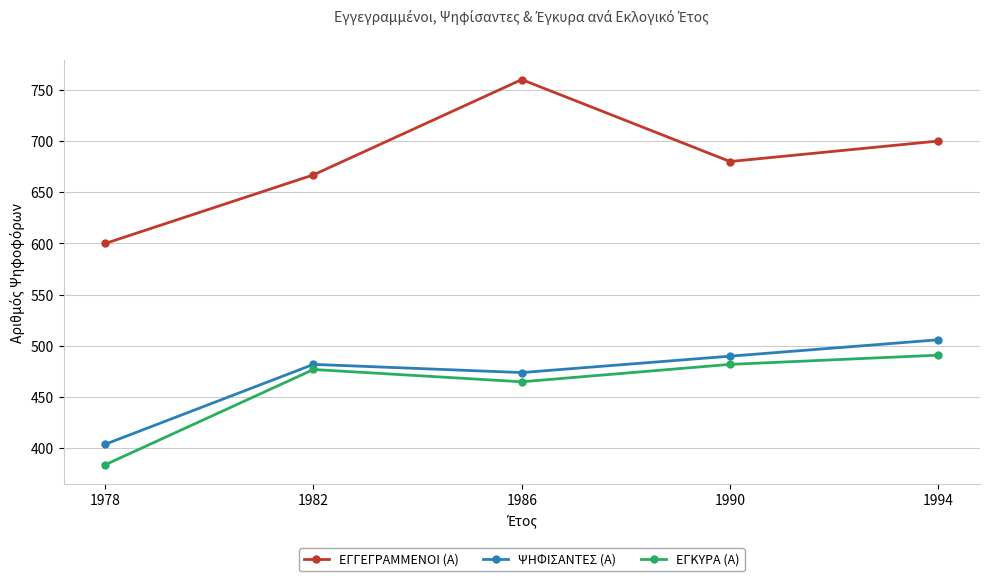

True or false: ΕΓΓΕΓΡΑΜΜΕΝΟΙ (Α) has more than 1 points higher than both neighbors.

False